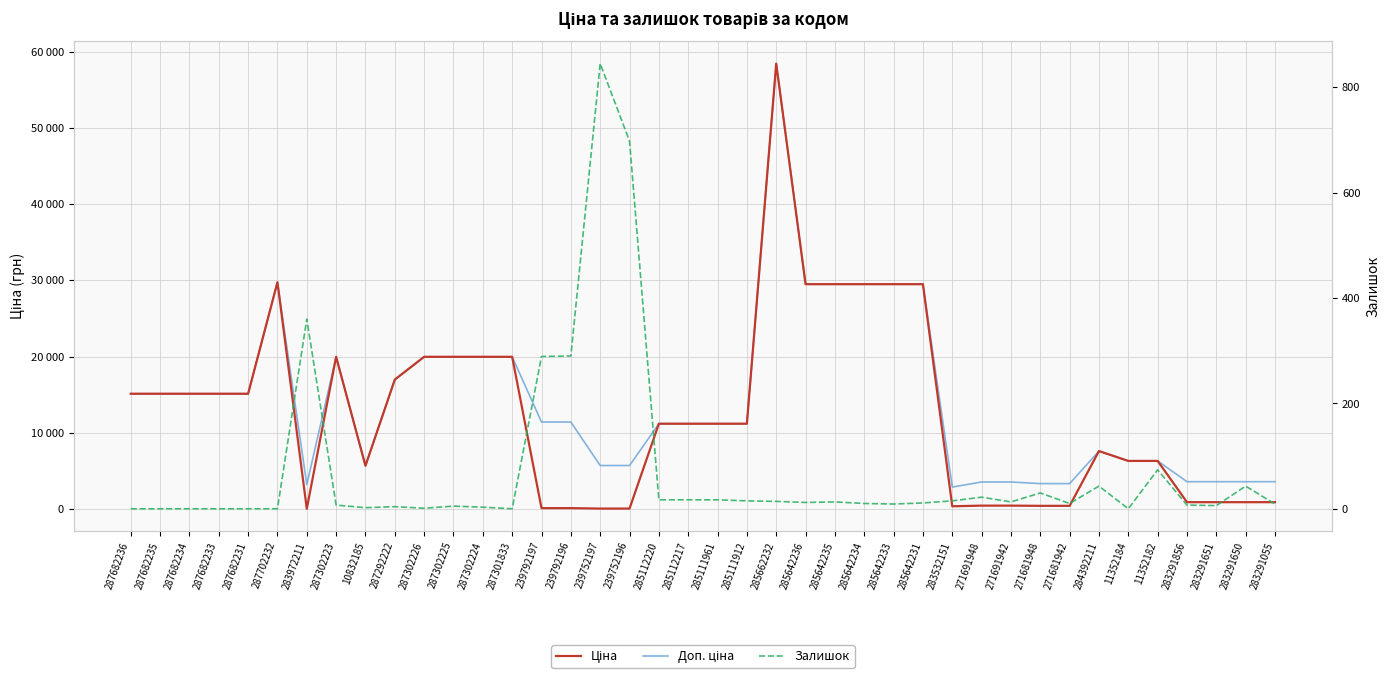

Which label corresponds to the largest value in the chart?

285662232